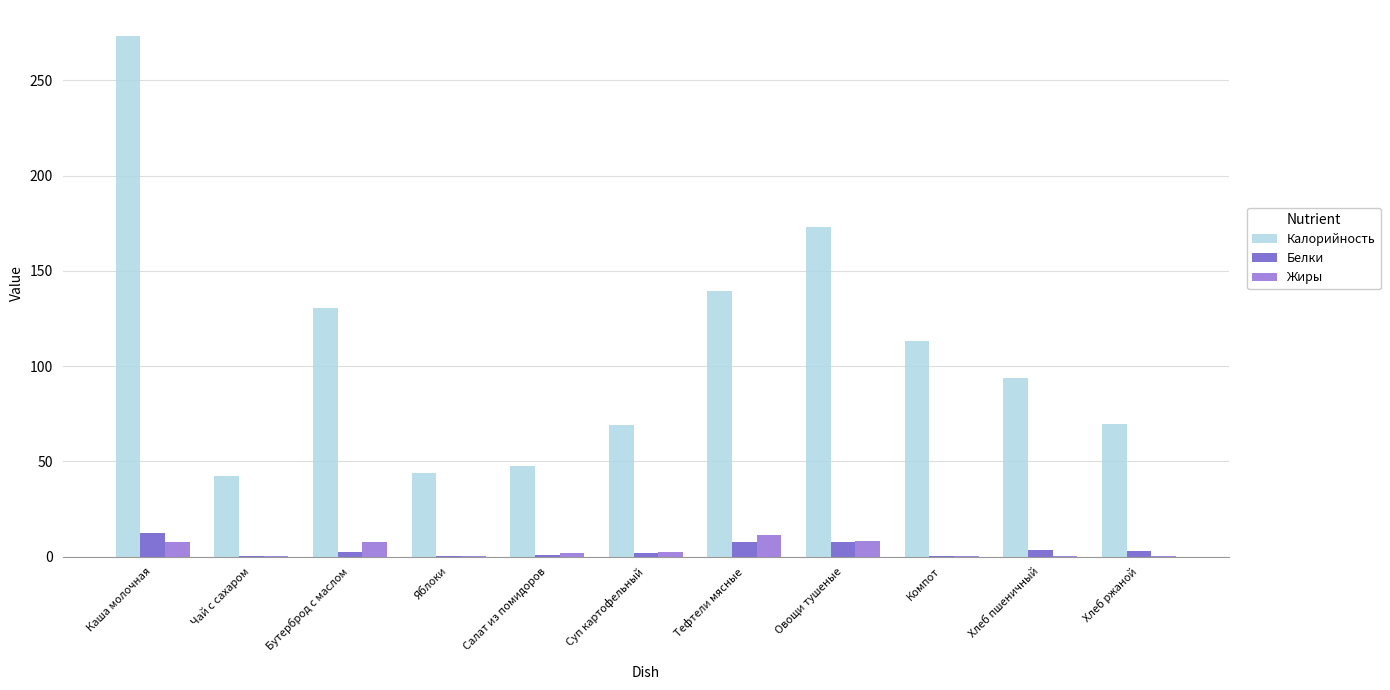

Read the Белки value at Овощи тушеные.

7.4